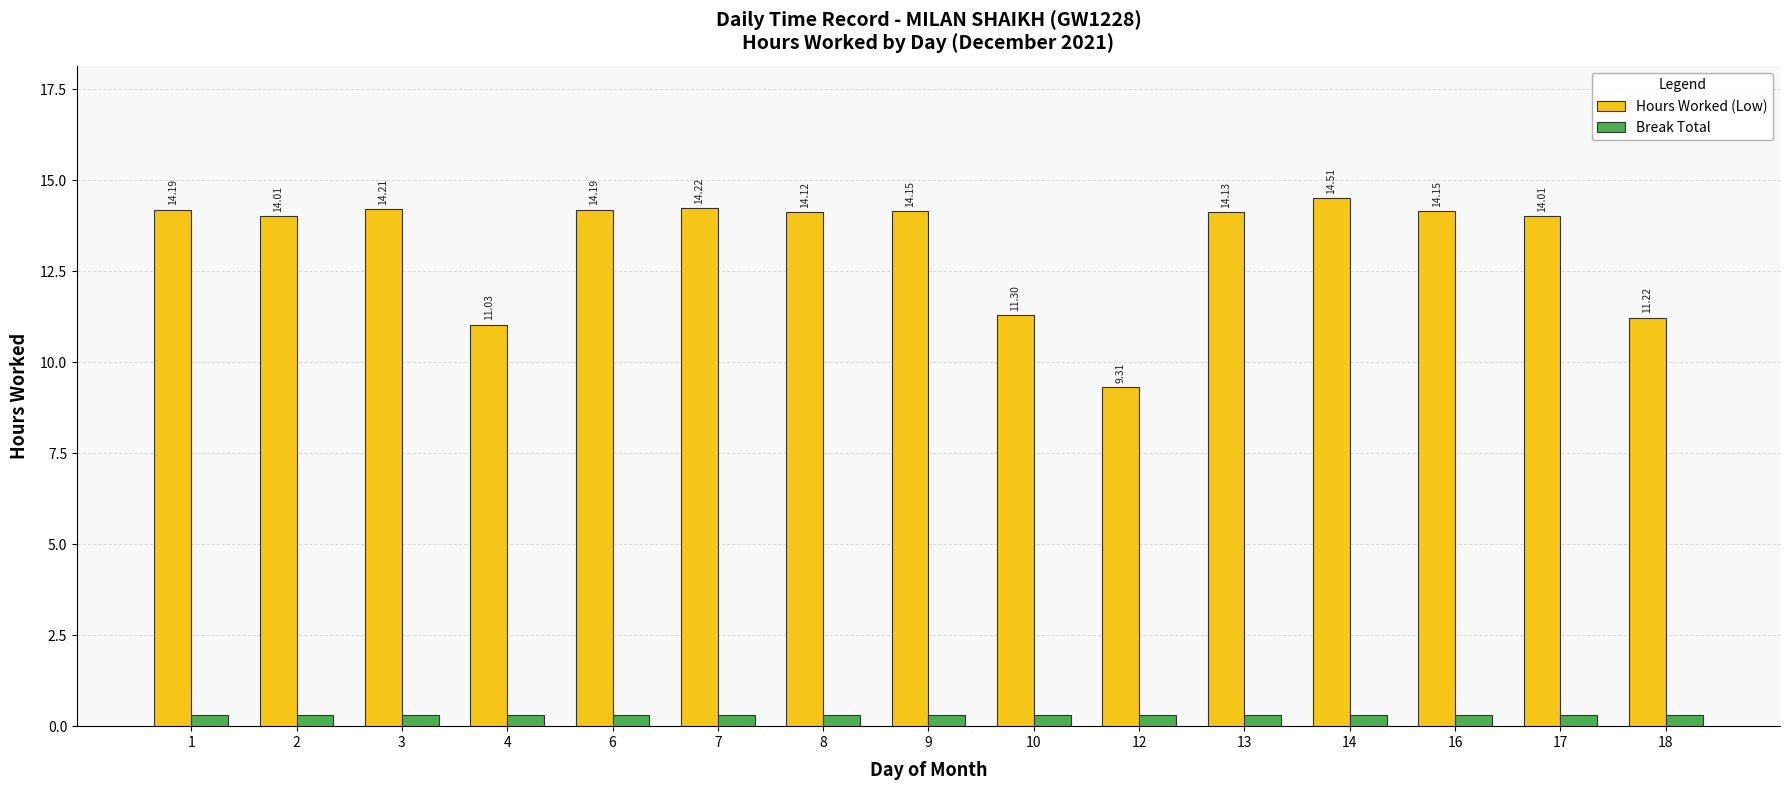

What is the total value across all series at 1?

14.5